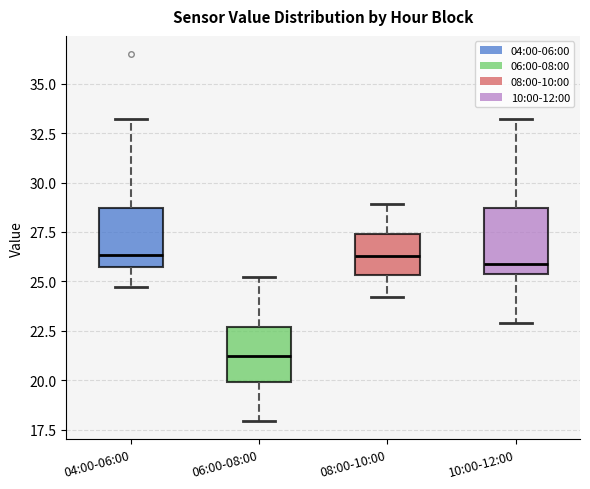

Reading left to right, transcribe this box plot: for each box, give where its median line is, the range the box spans, and where its two whiskers end, as read against the y-axis. The values are not printed on the chart, so give them approximately, as read against the axis.

04:00-06:00: median 26.5, box 25.5 to 28.5, whiskers 24.5 to 33.0
06:00-08:00: median 21.0, box 20.0 to 22.5, whiskers 18.0 to 25.0
08:00-10:00: median 26.5, box 25.5 to 27.5, whiskers 24.0 to 29.0
10:00-12:00: median 26.0, box 25.5 to 28.5, whiskers 23.0 to 33.0